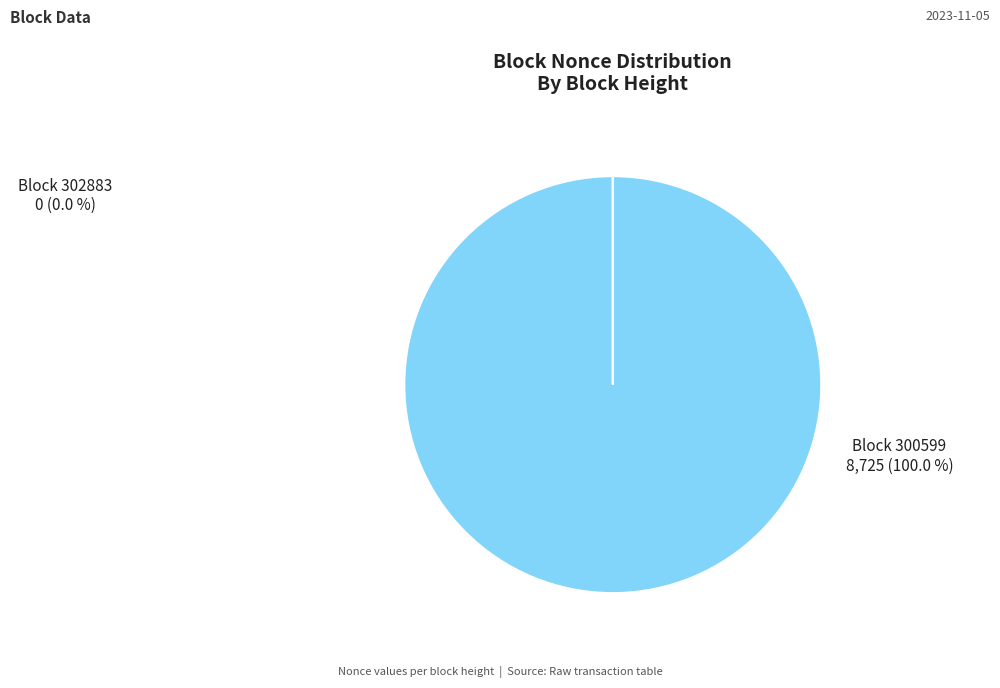

Is there a majority slice in this chart?

Yes